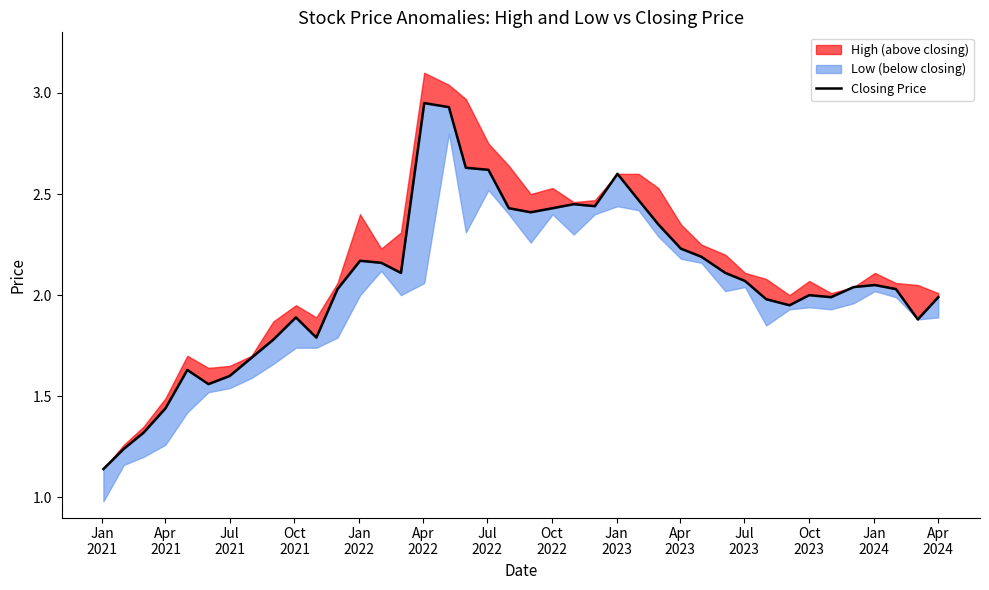

The value at 32 is 3.4. True or false?

False